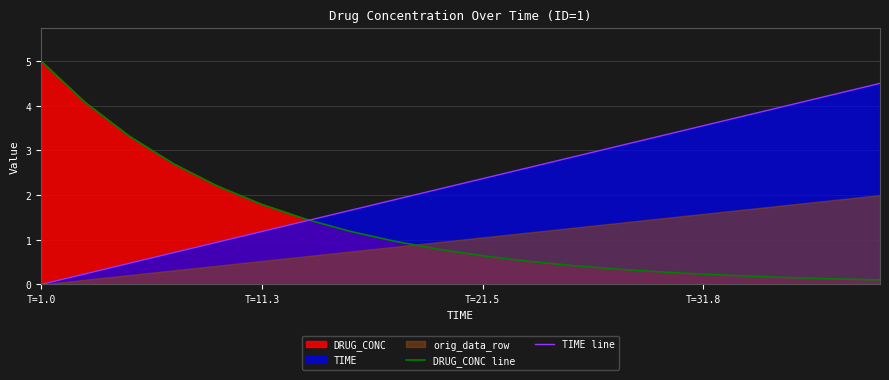

What is the sum of all DRUG_CONC line values?

26.5